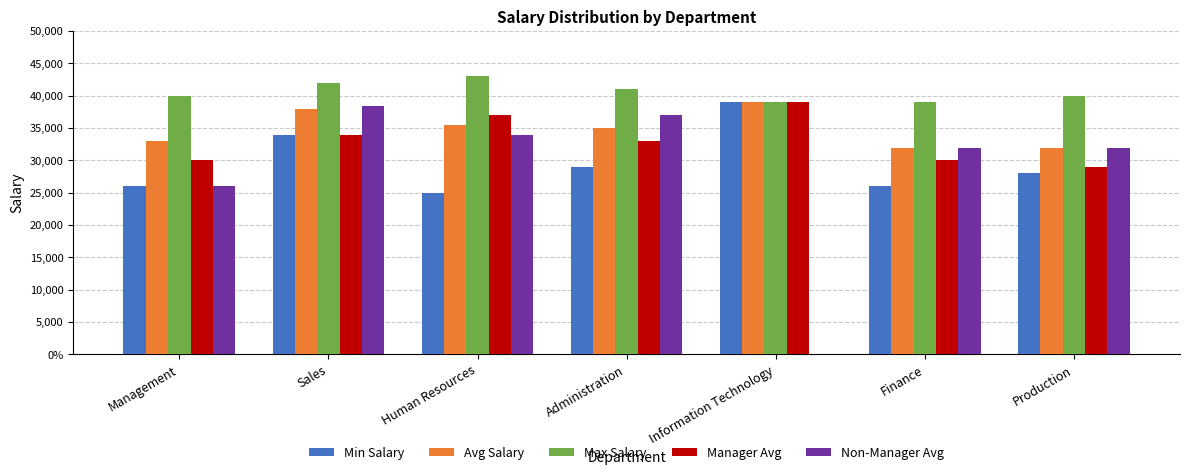

What are all the series names shown in the legend?

Min Salary, Avg Salary, Max Salary, Manager Avg, Non-Manager Avg